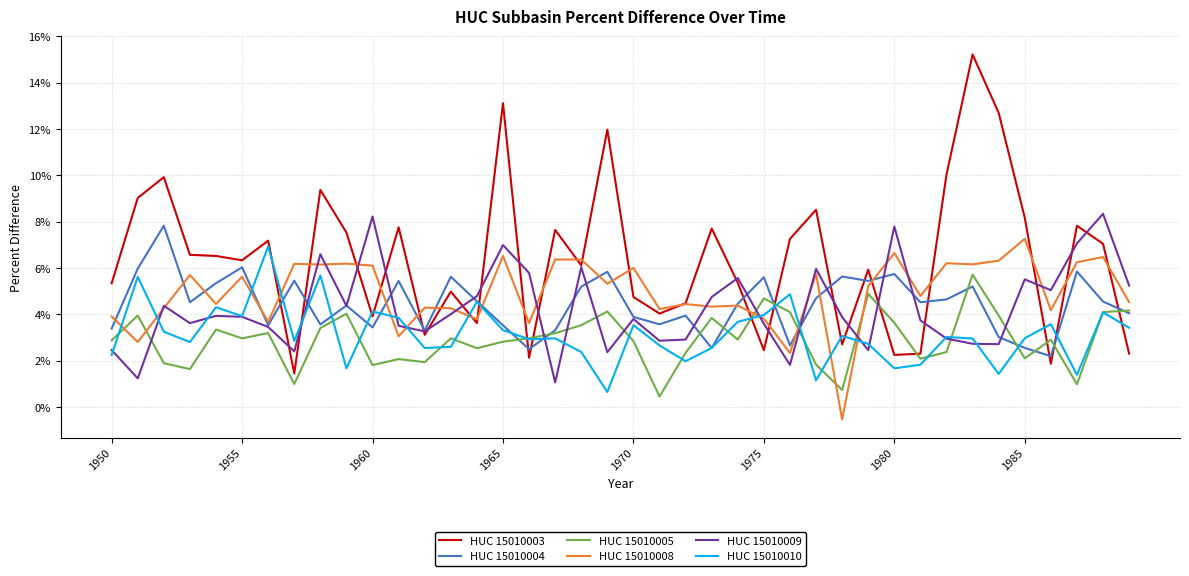

Which series has the widest spread of values?

HUC 15010003